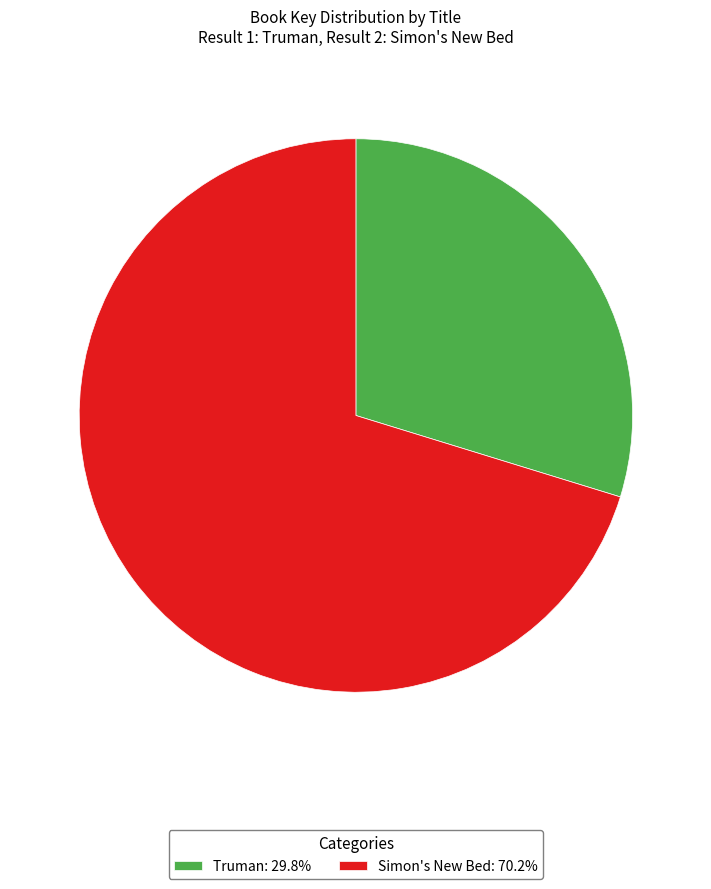

Approximately how many times larger is the value at Truman: 29.8% compared to Simon's New Bed: 70.2%?

0.4